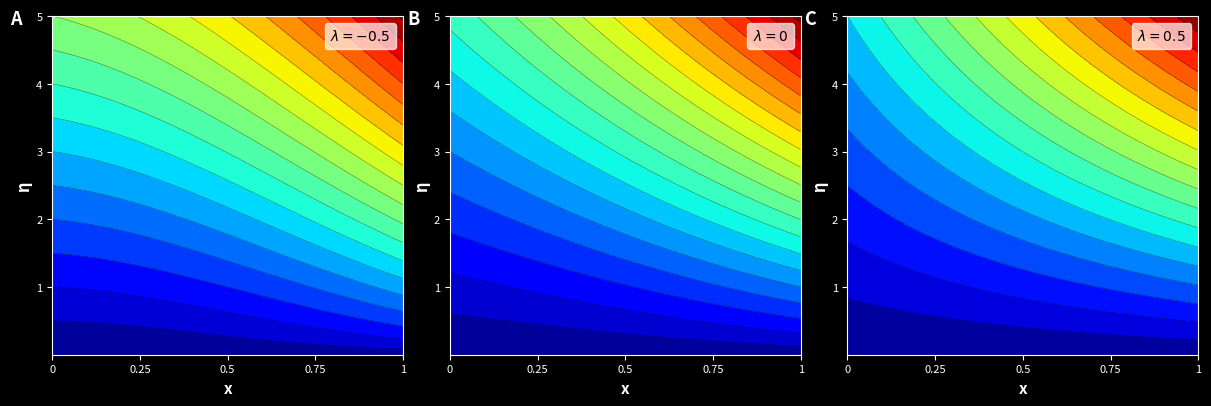

Count the number of categories in the chart.

31